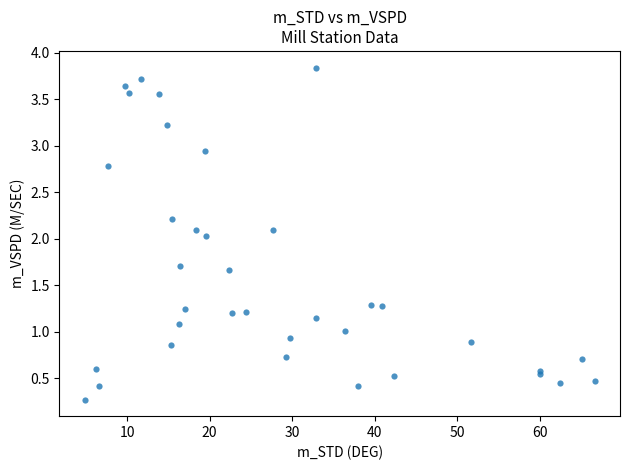

What is the range of X values (max minus min)?

61.7